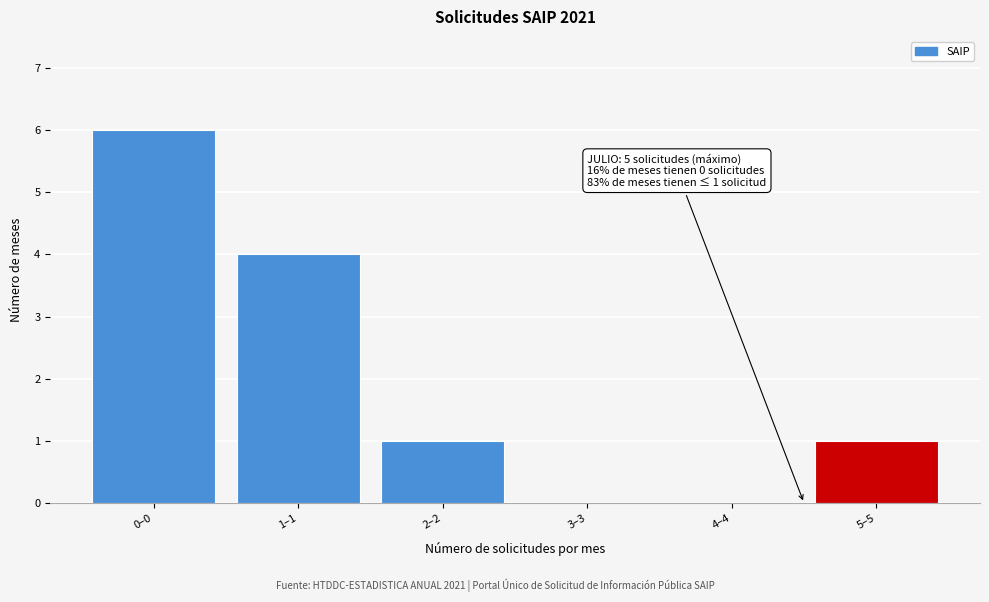

Reading left to right, transcribe all the data shown in this chart.

0–0=6	1–1=4	2–2=1	3–3=0	4–4=0	5–5=1